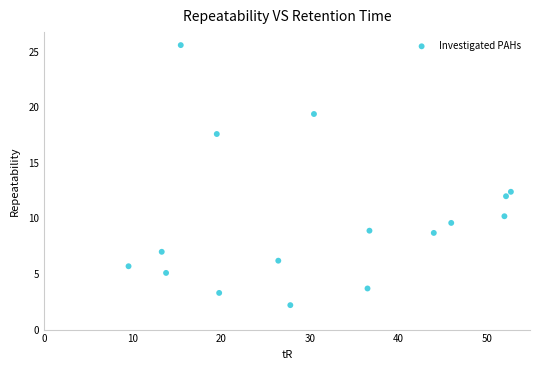

What is the range of X values (max minus min)?

43.2